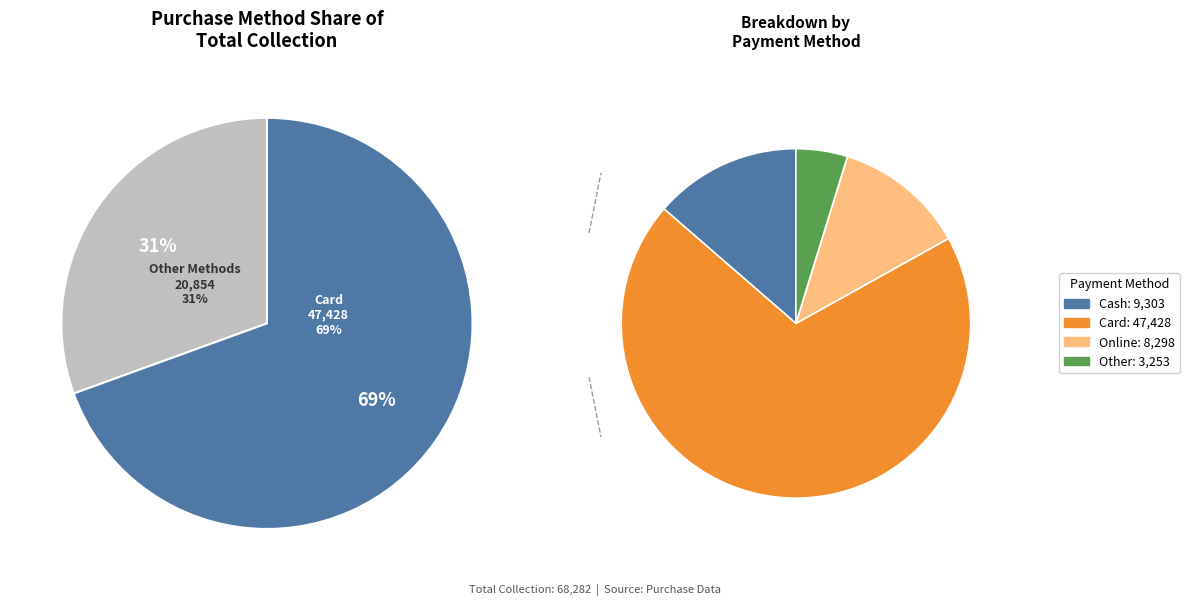

Is there a majority slice in this chart?

Yes